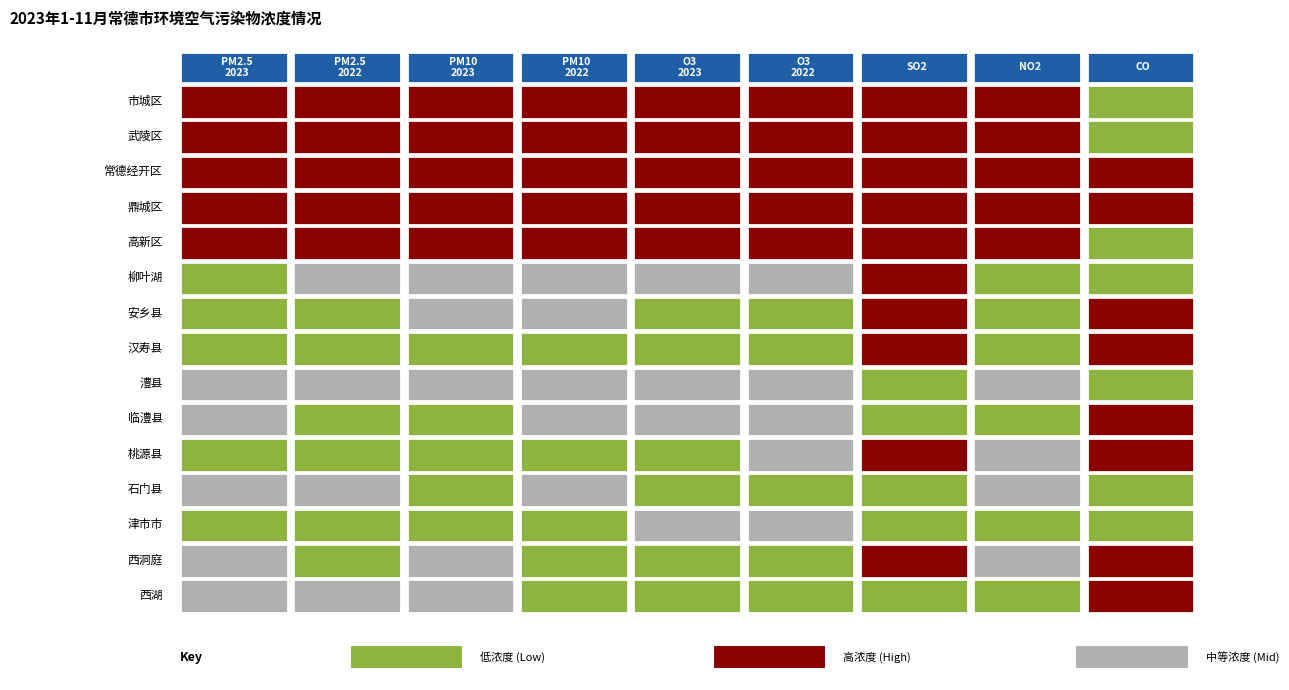

Is the value of 市城区 at 2 greater than the value of 西湖 at 8?

Yes